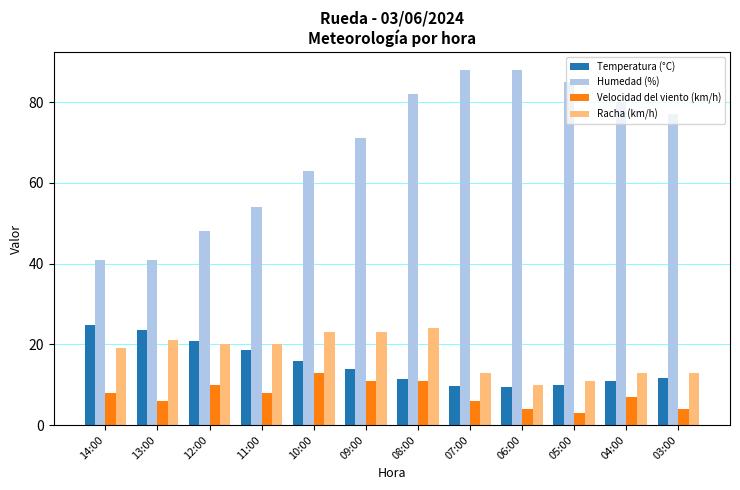

How many groups of bars are there?

12